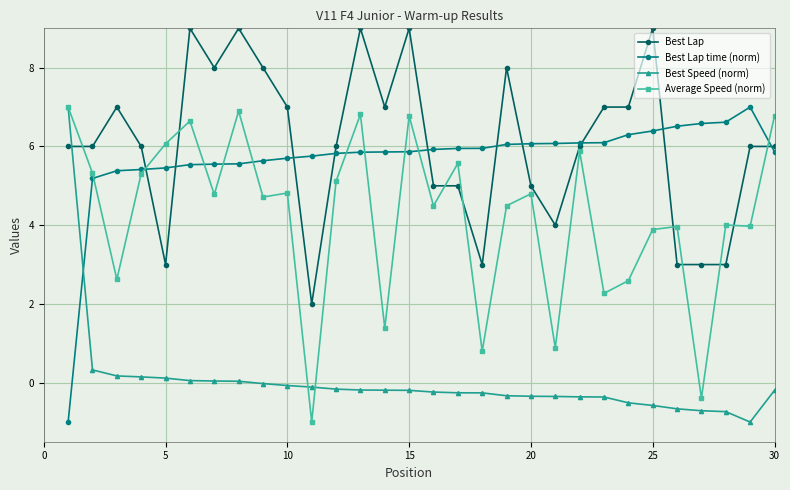

What is the value of the Best Lap time (norm) point at the 7th from the left?

5.6